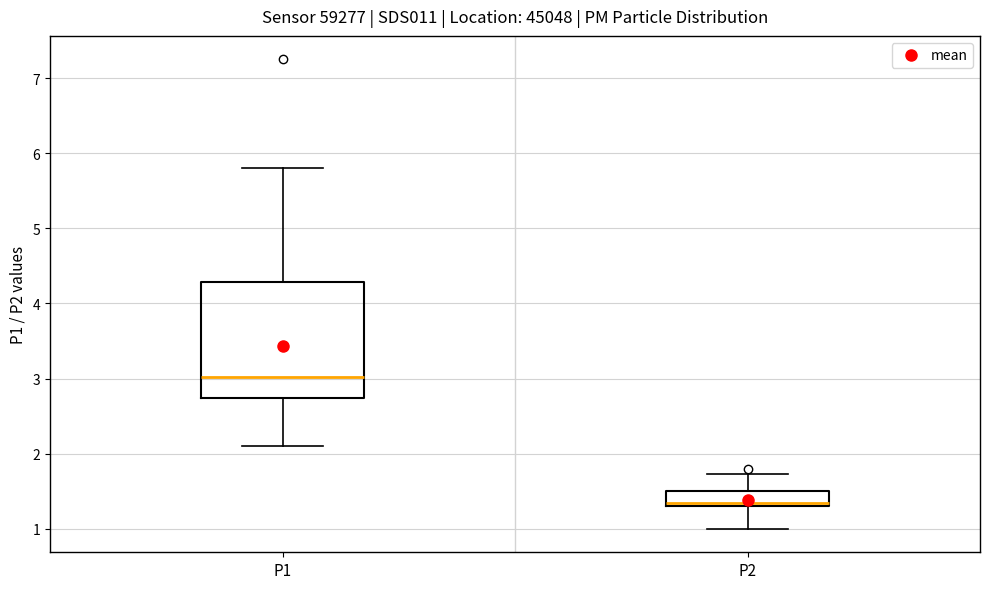

Comparing the boxes themselves (not the whiskers), which one is the tallest?

P1